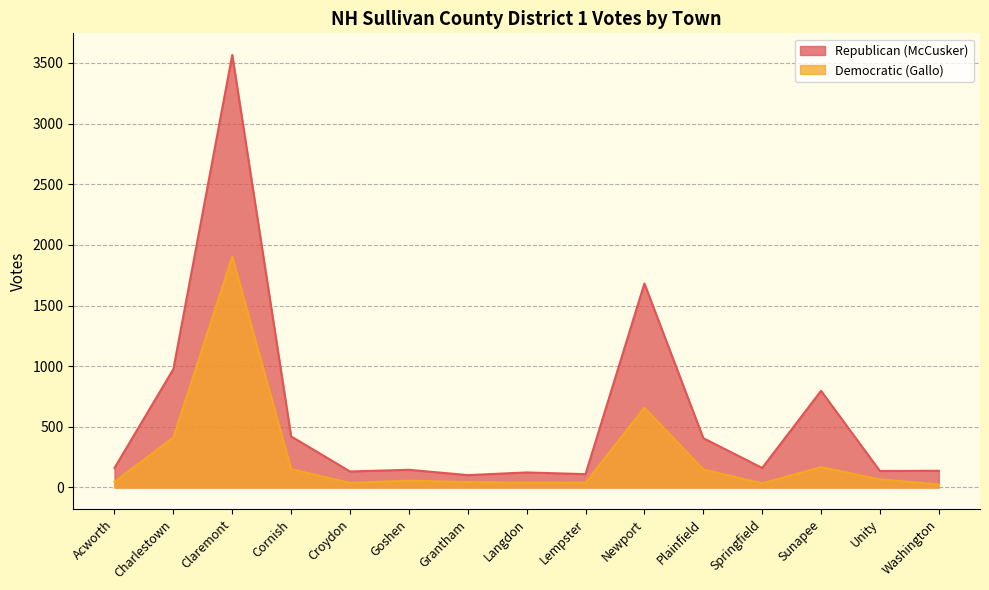

Rank the series at Claremont from lowest to highest value.

Democratic (Gallo), Republican (McCusker)